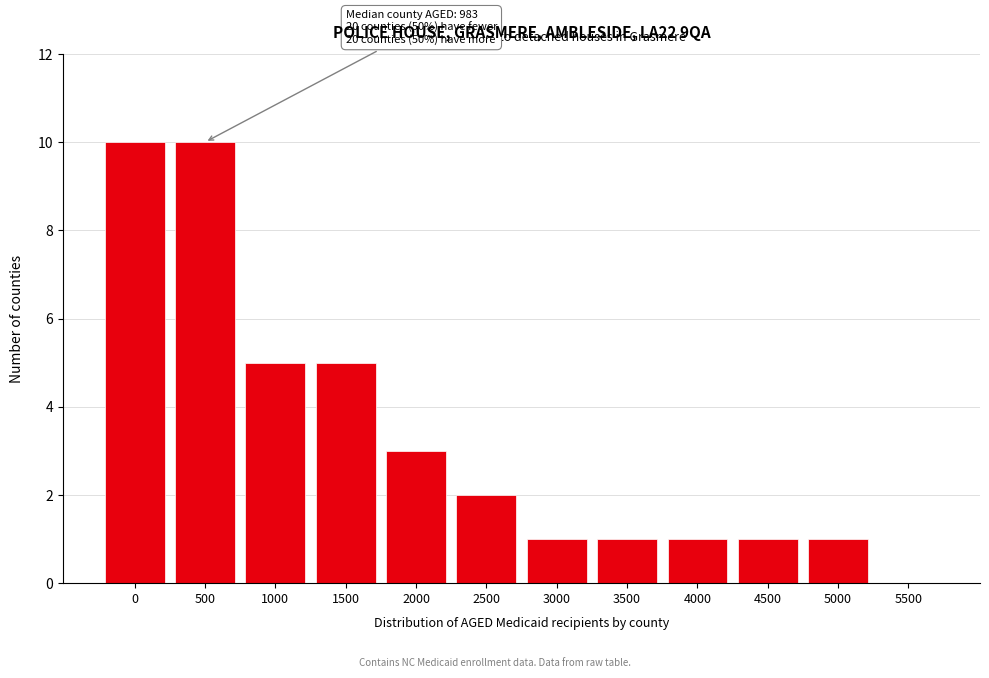

Reading left to right, list all the values displayed in this chart.

0=10	500=10	1000=5	1500=5	2000=3	2500=2	3000=1	3500=1	4000=1	4500=1	5000=1	5500=0